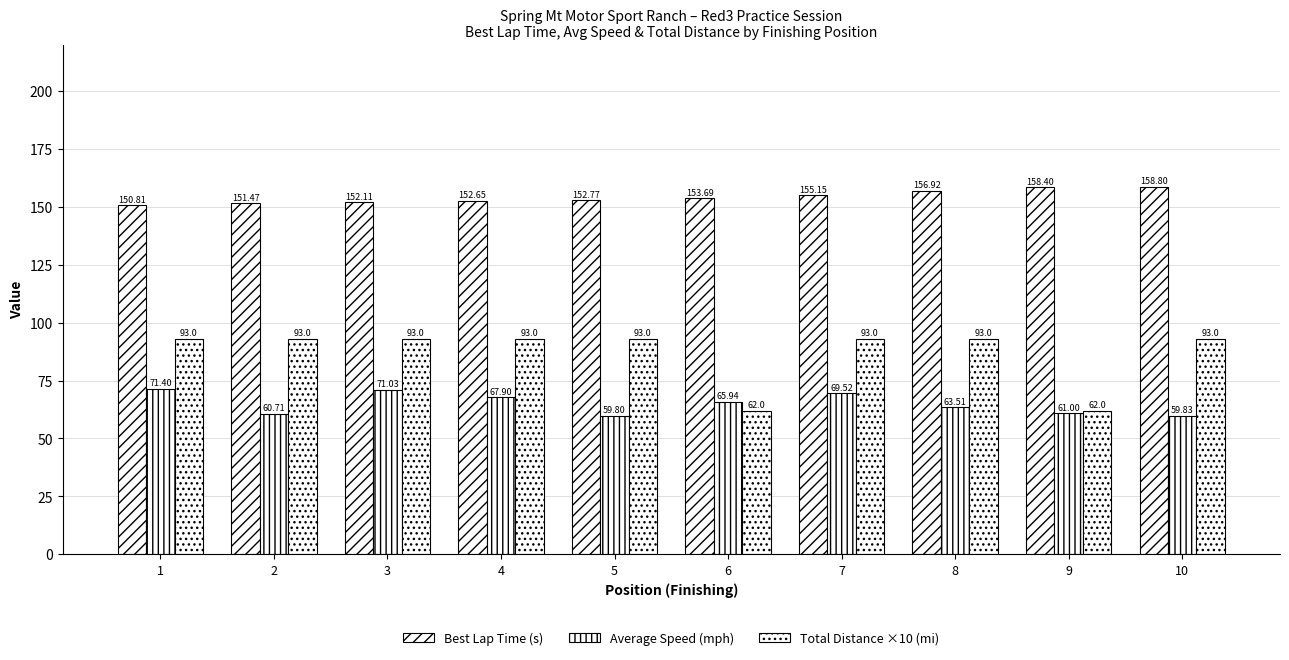

How many bars are there in each group?

3